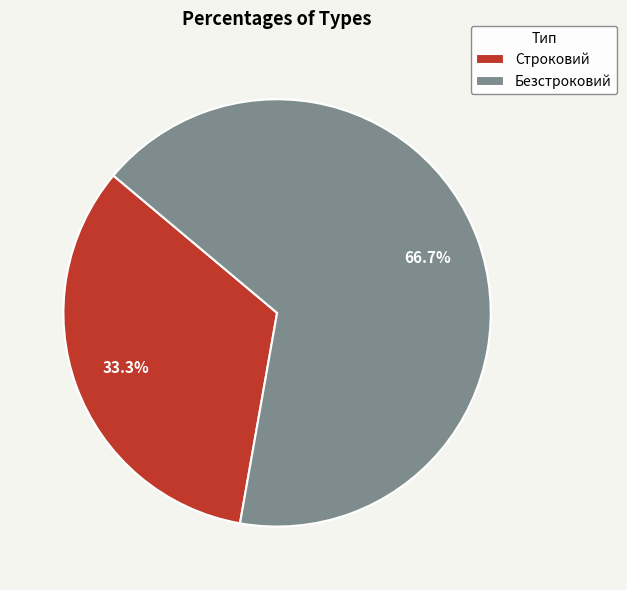

Is there a majority slice in this chart?

Yes